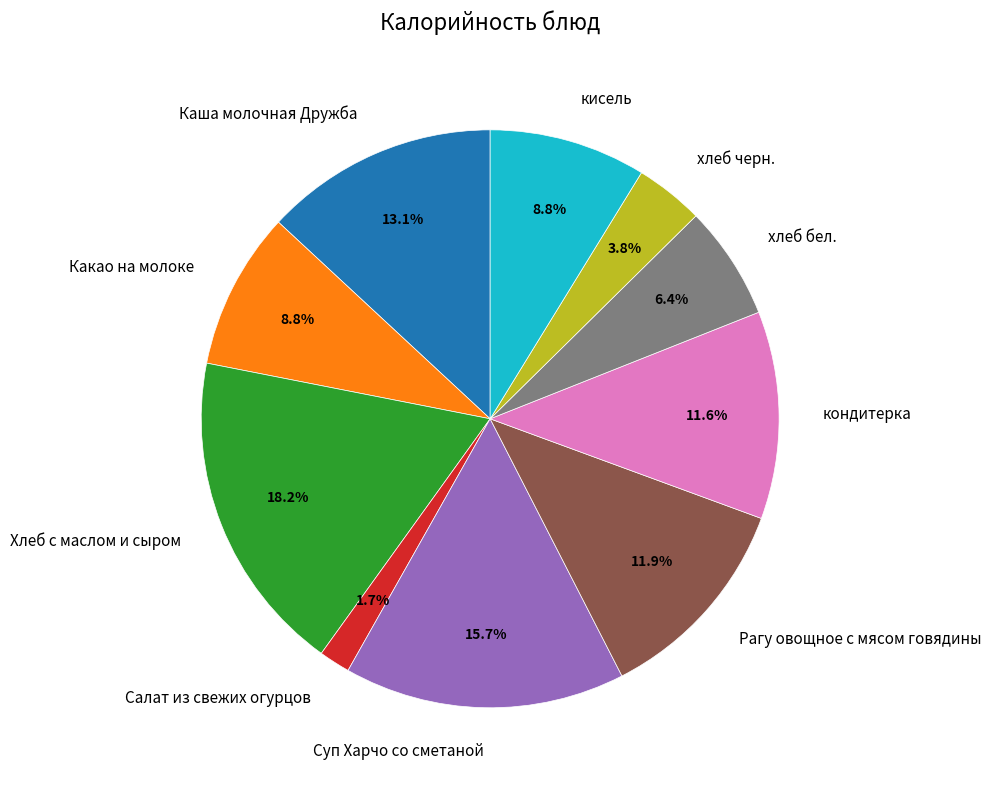

To the nearest percent, what is the difference between the Суп Харчо со сметаной and Какао на молоке slice percentages?

7%